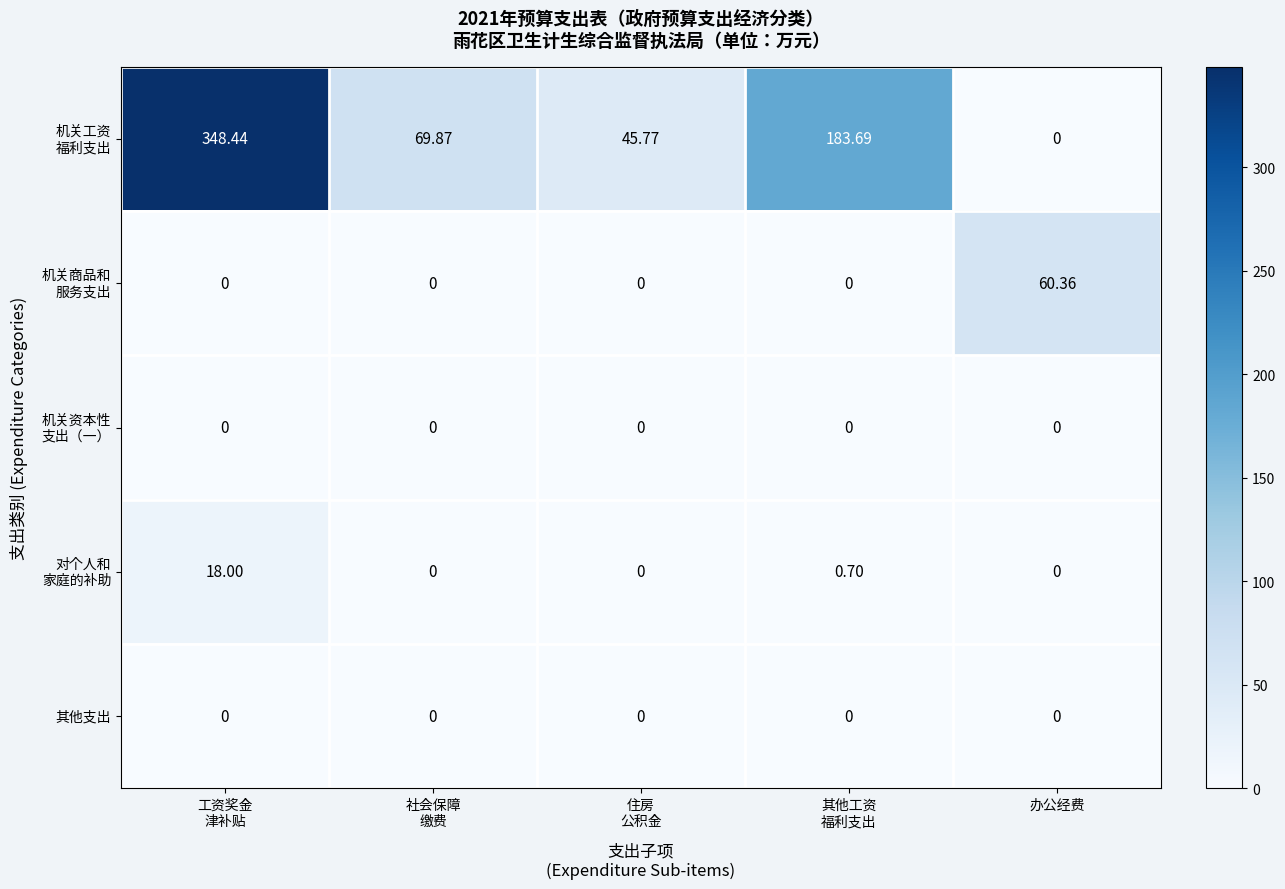

How many categories are shown in the chart?

5